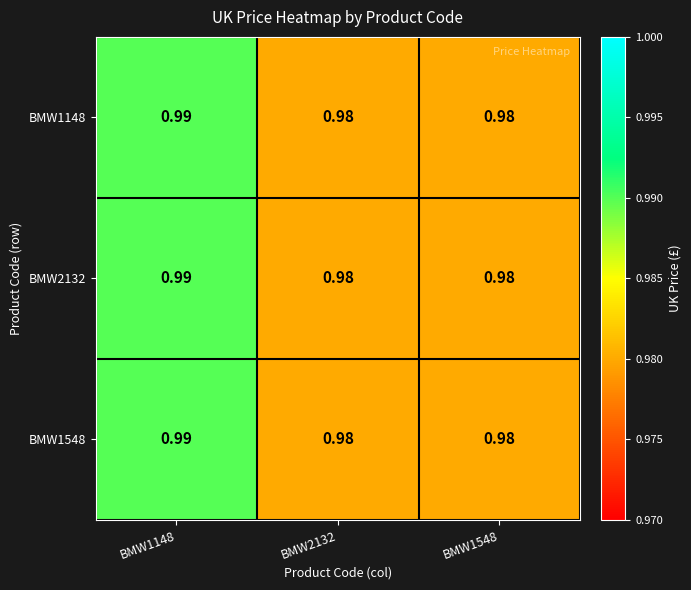

Is the value of BMW1148 at BMW1148 greater than the value of BMW1548 at BMW1548?

Yes